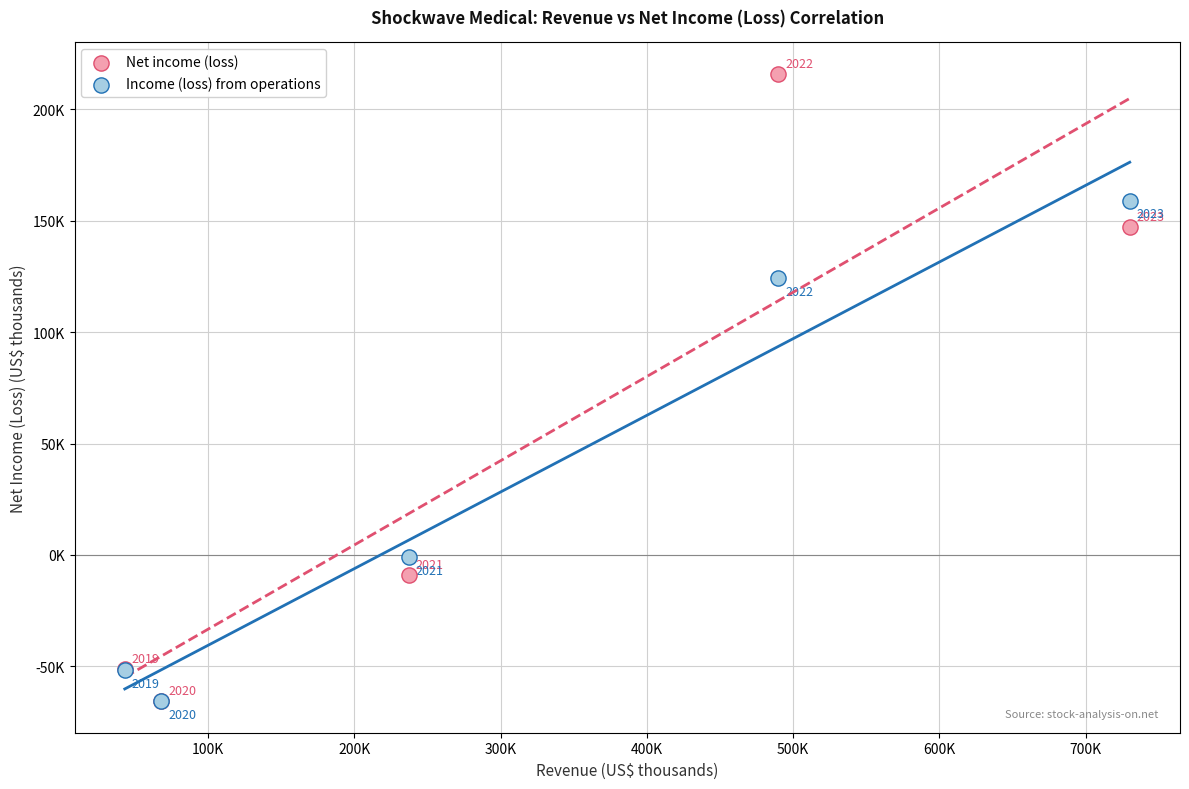

Which series contains the highest Y value?

Net income (loss)